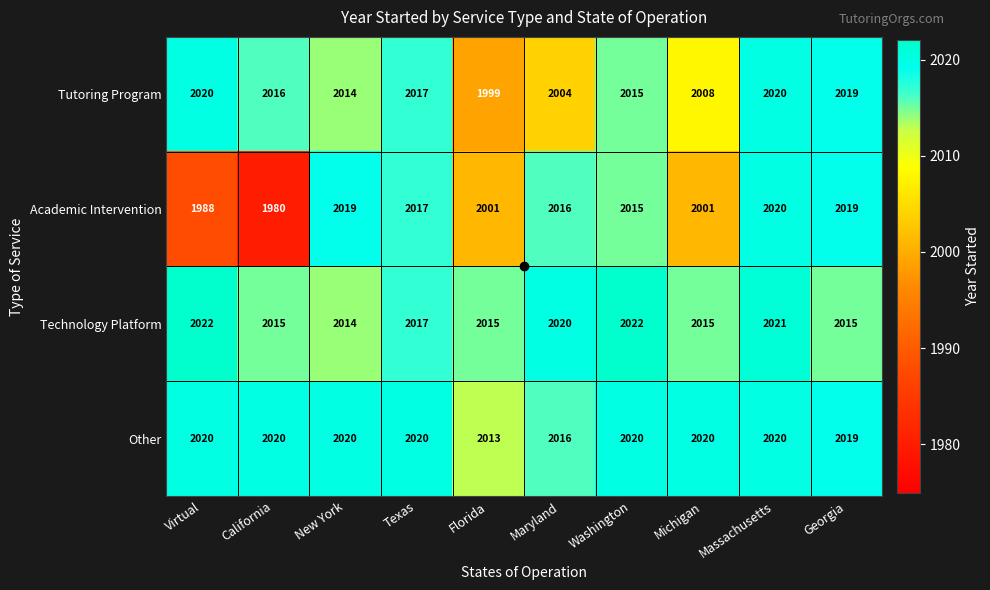

Where is Technology Platform nearest to the value 2018?

Texas